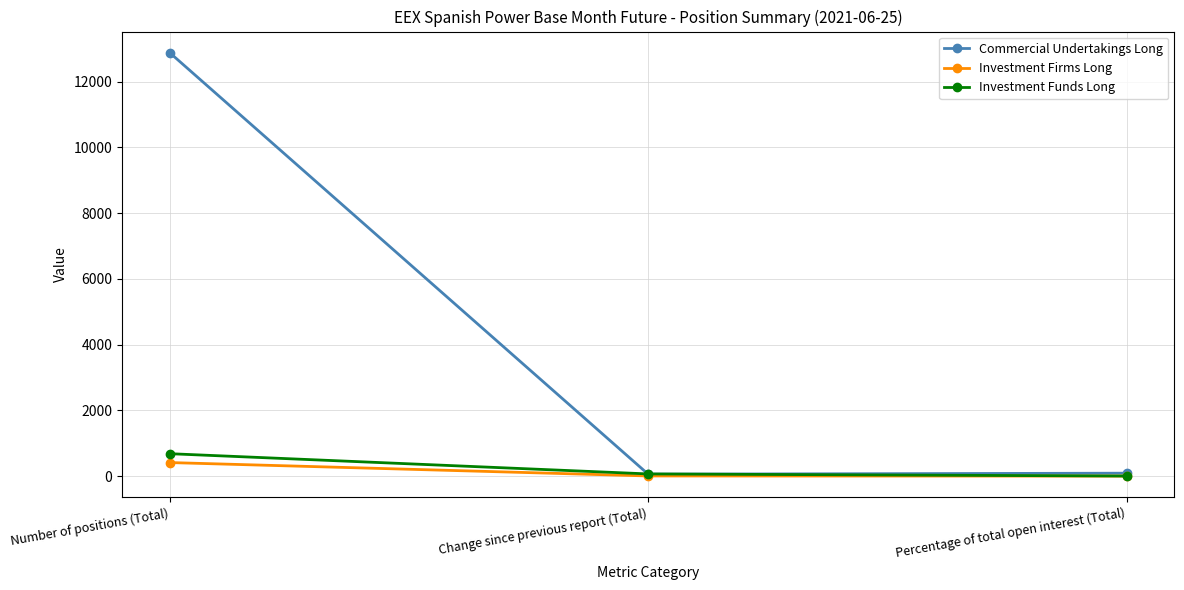

At which label does Commercial Undertakings Long first exceed 91?

Number of positions (Total)